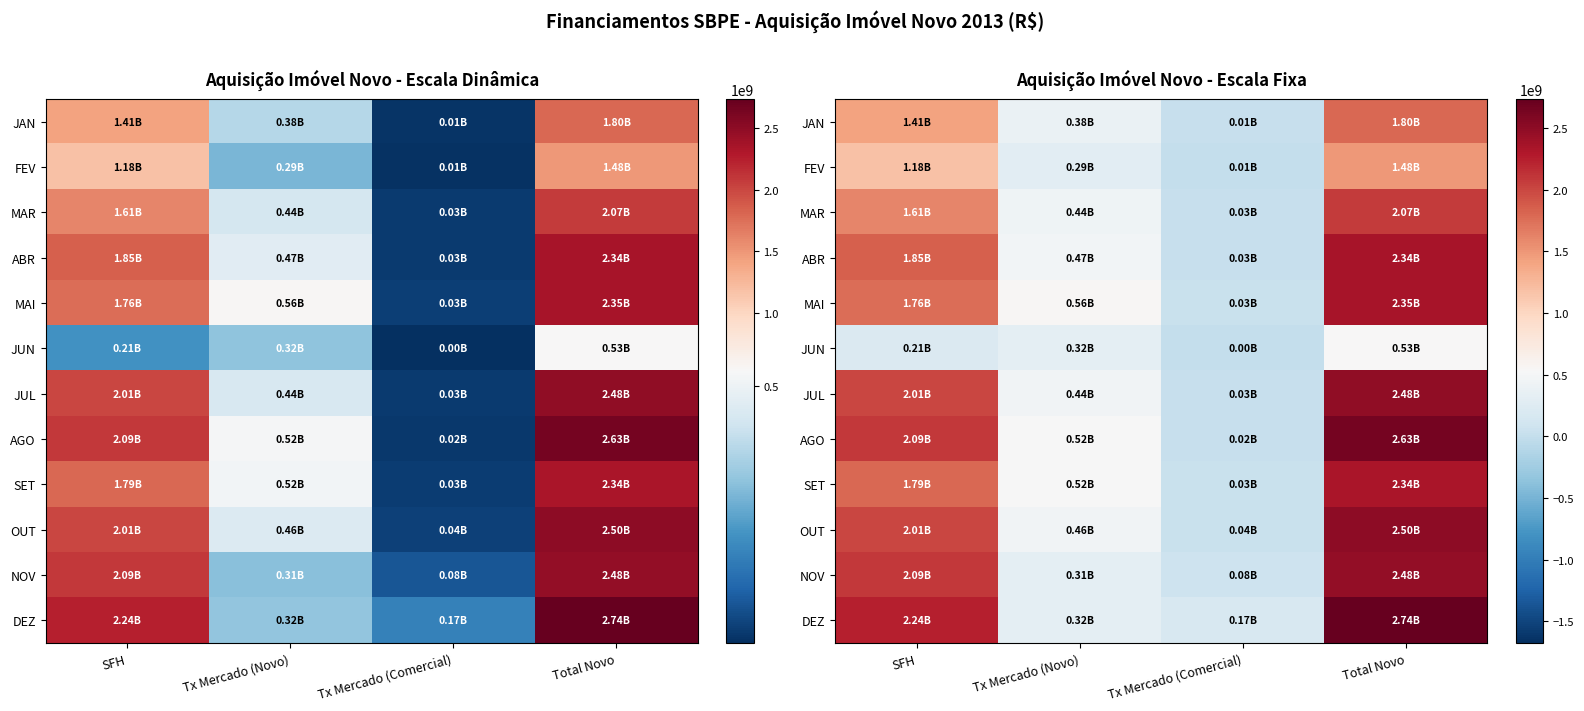

True or false: SET has a value of 1790565795 at SFH.

True